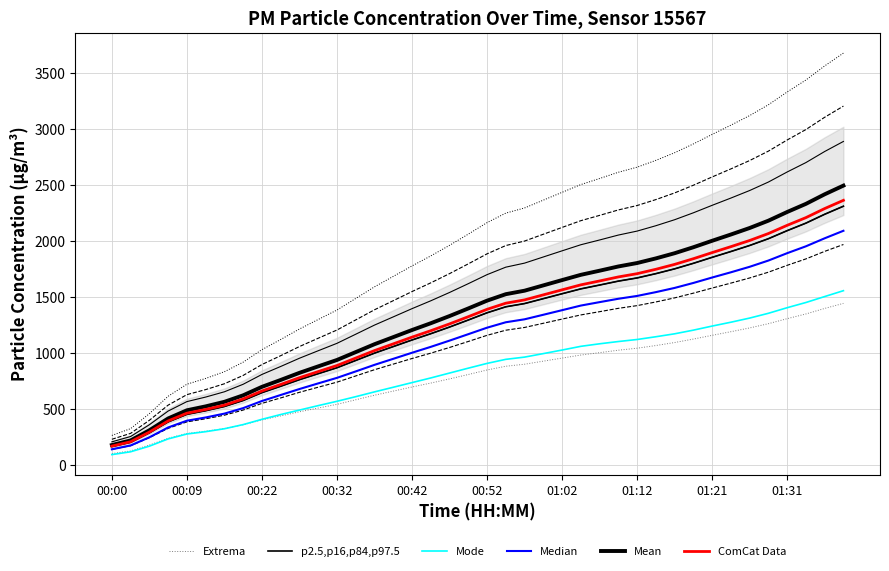

How many categories are shown in the chart?

40